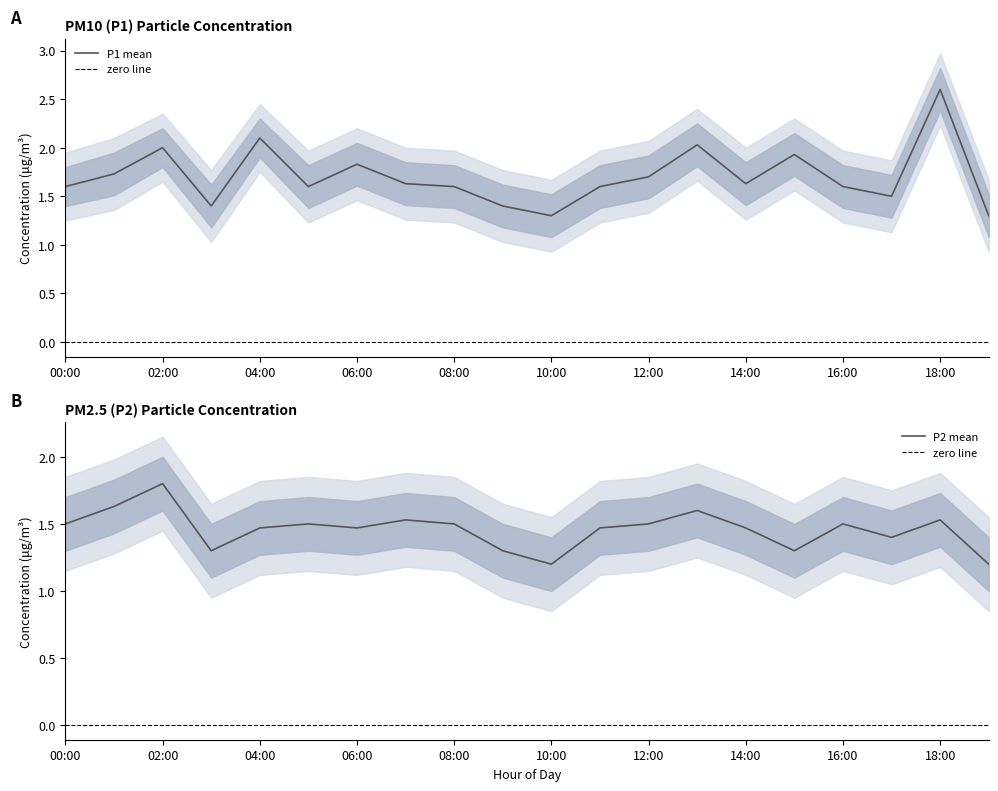

What is the average value of the P2 series?

1.5